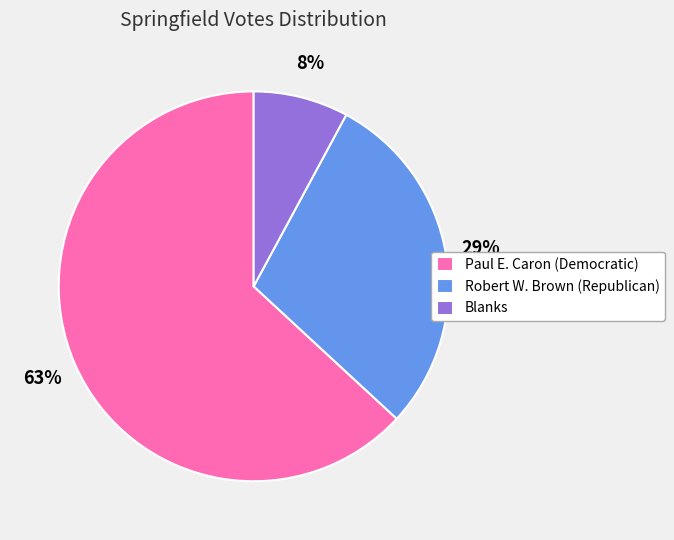

Which category has the biggest portion of the pie?

Paul E. Caron (Democratic)